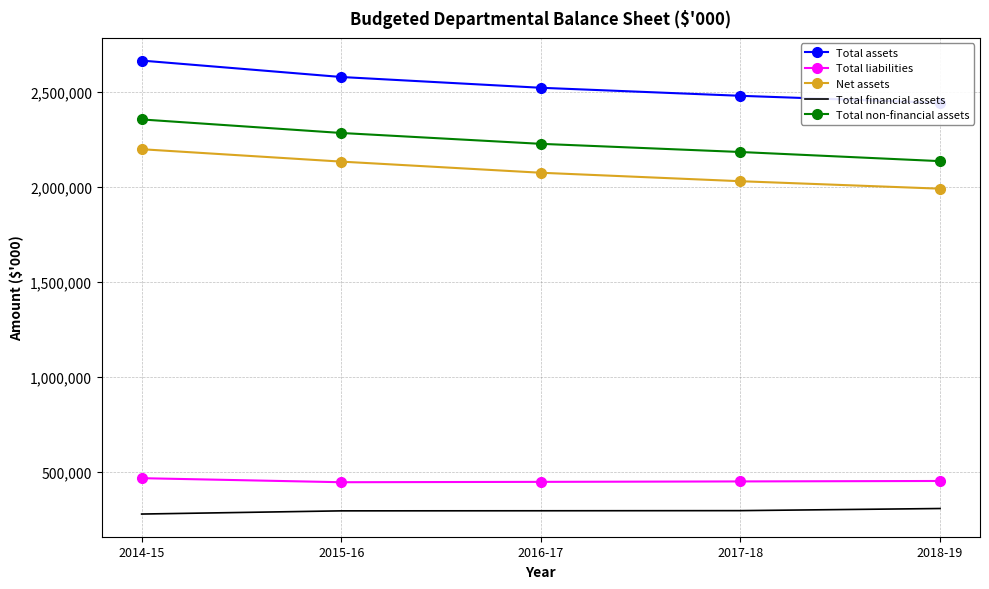

True or false: Total non-financial assets has a value of 2184438 at 2017-18.

True